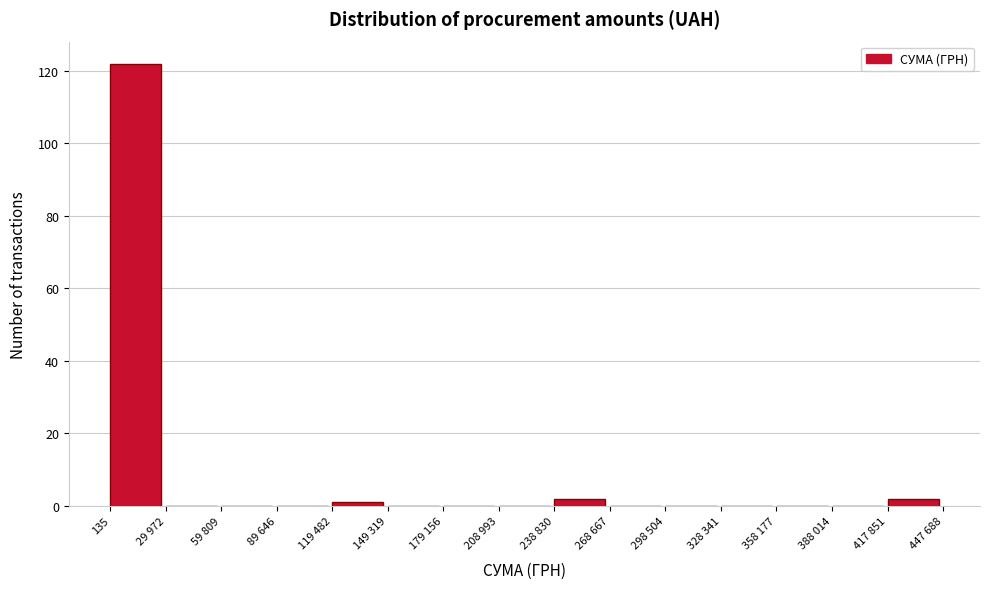

Reading left to right, list all the values displayed in this chart.

135=122	29 972=0	59 809=0	89 646=0	119 482=1	149 319=0	179 156=0	208 993=0	238 830=2	268 667=0	298 504=0	328 341=0	358 177=0	388 014=0	417 851=2